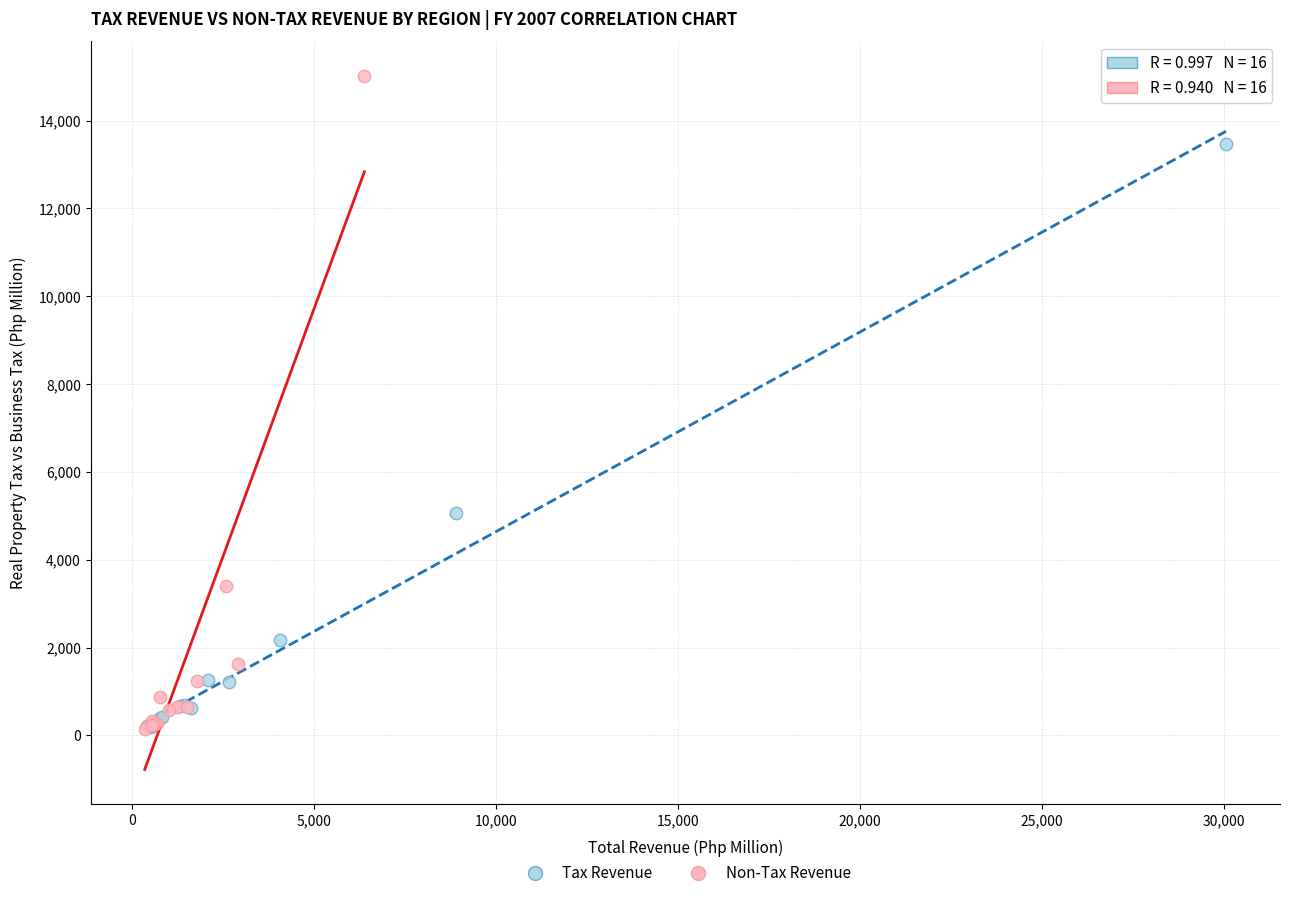

Which series reaches the maximum Y coordinate?

Non-Tax Revenue